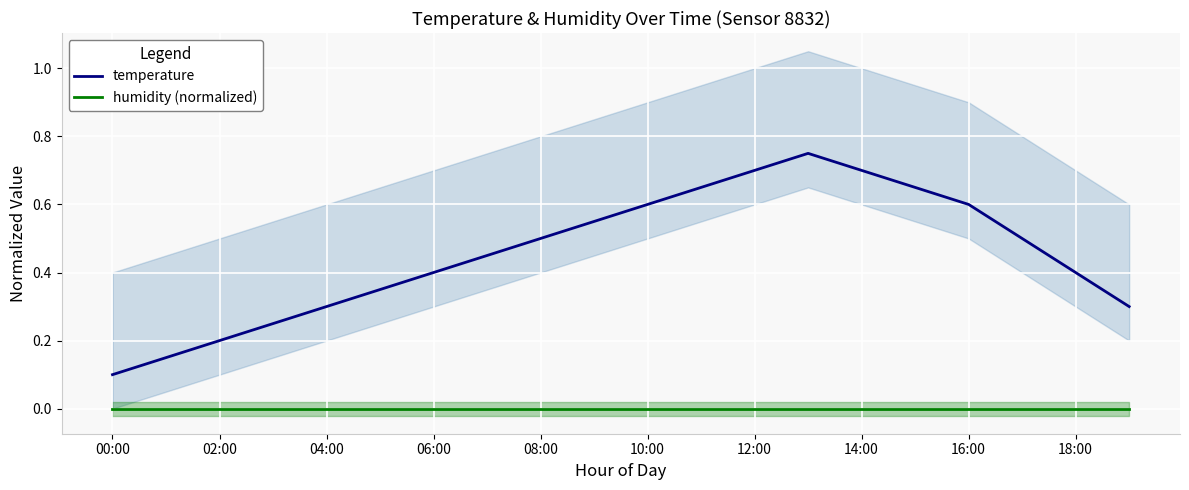

True or false: temperature has a value of 0.7 at 14:00.

True